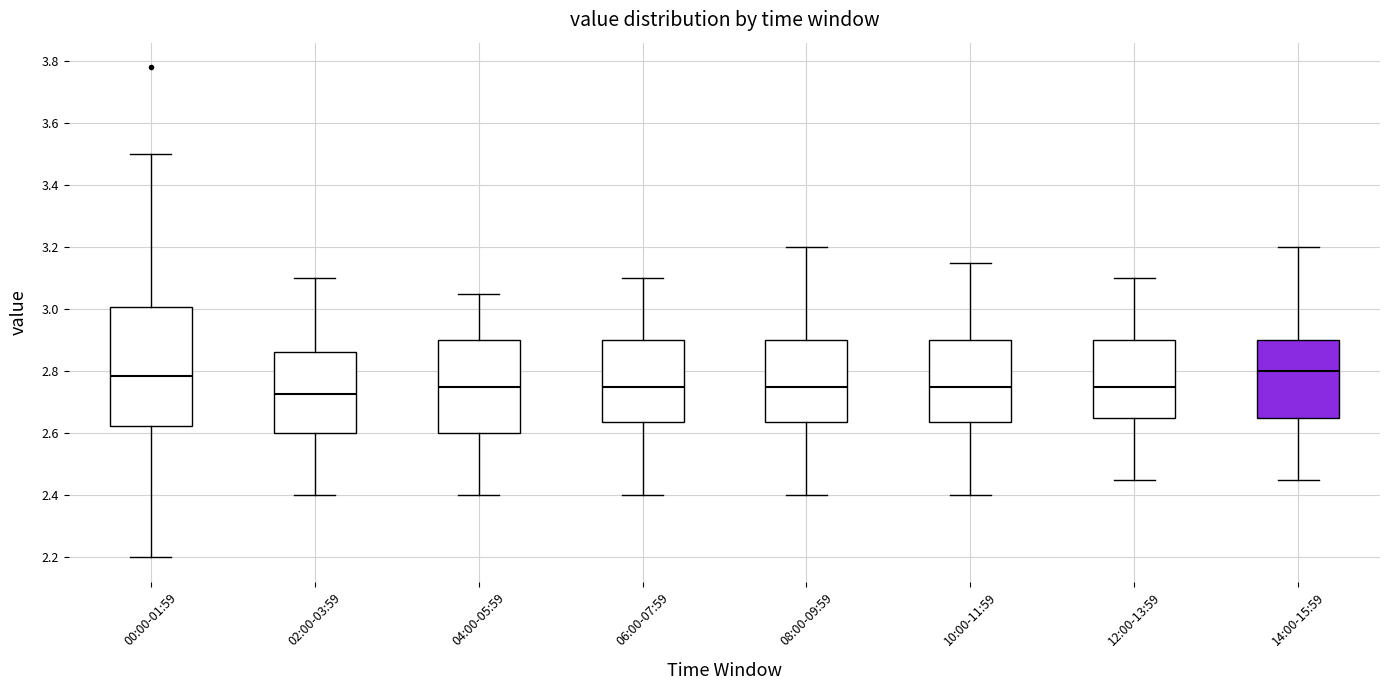

Where is the lower edge of the box for 04:00-05:59 on the y-axis? The values are not printed on the chart, so give them approximately, as read against the axis.

2.60